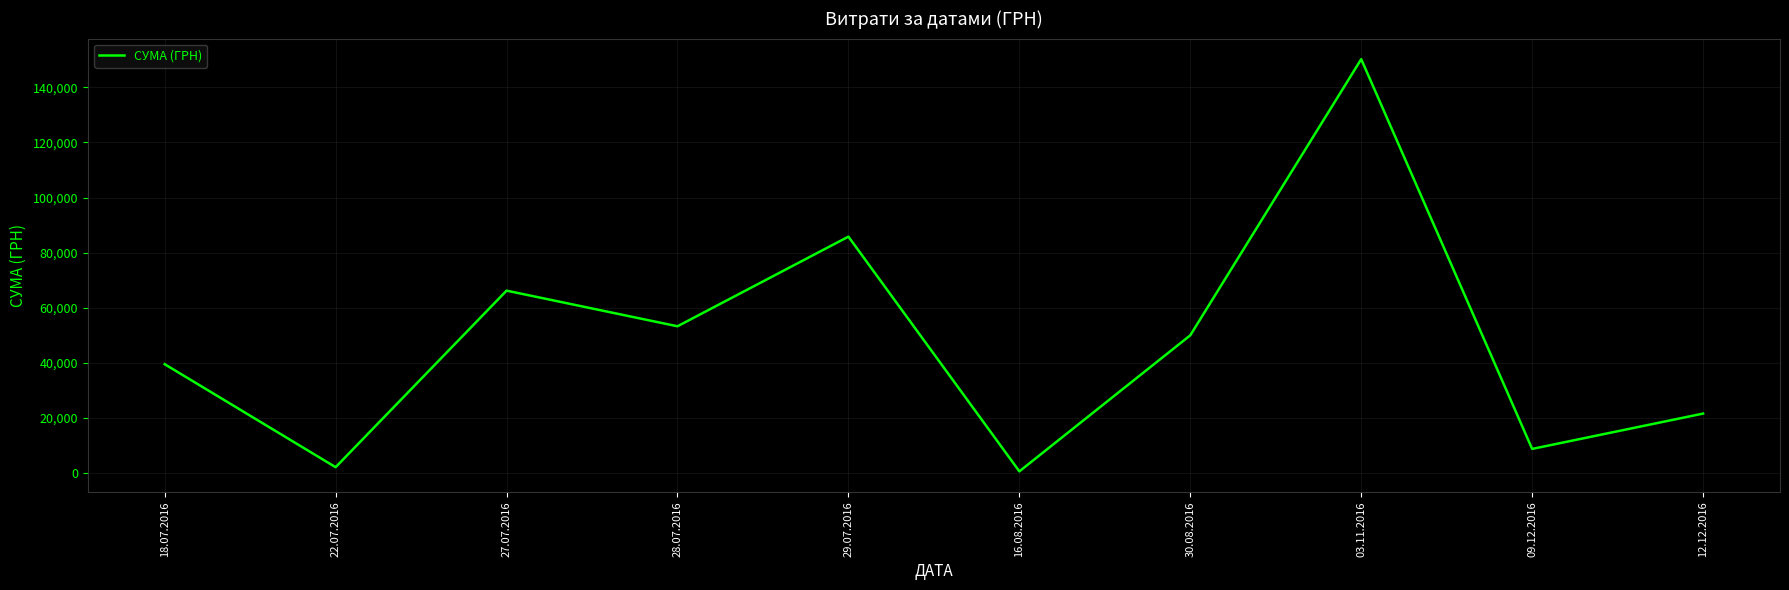

The chart shows a value of 37918.7 at 12.12.2016. True or false?

False